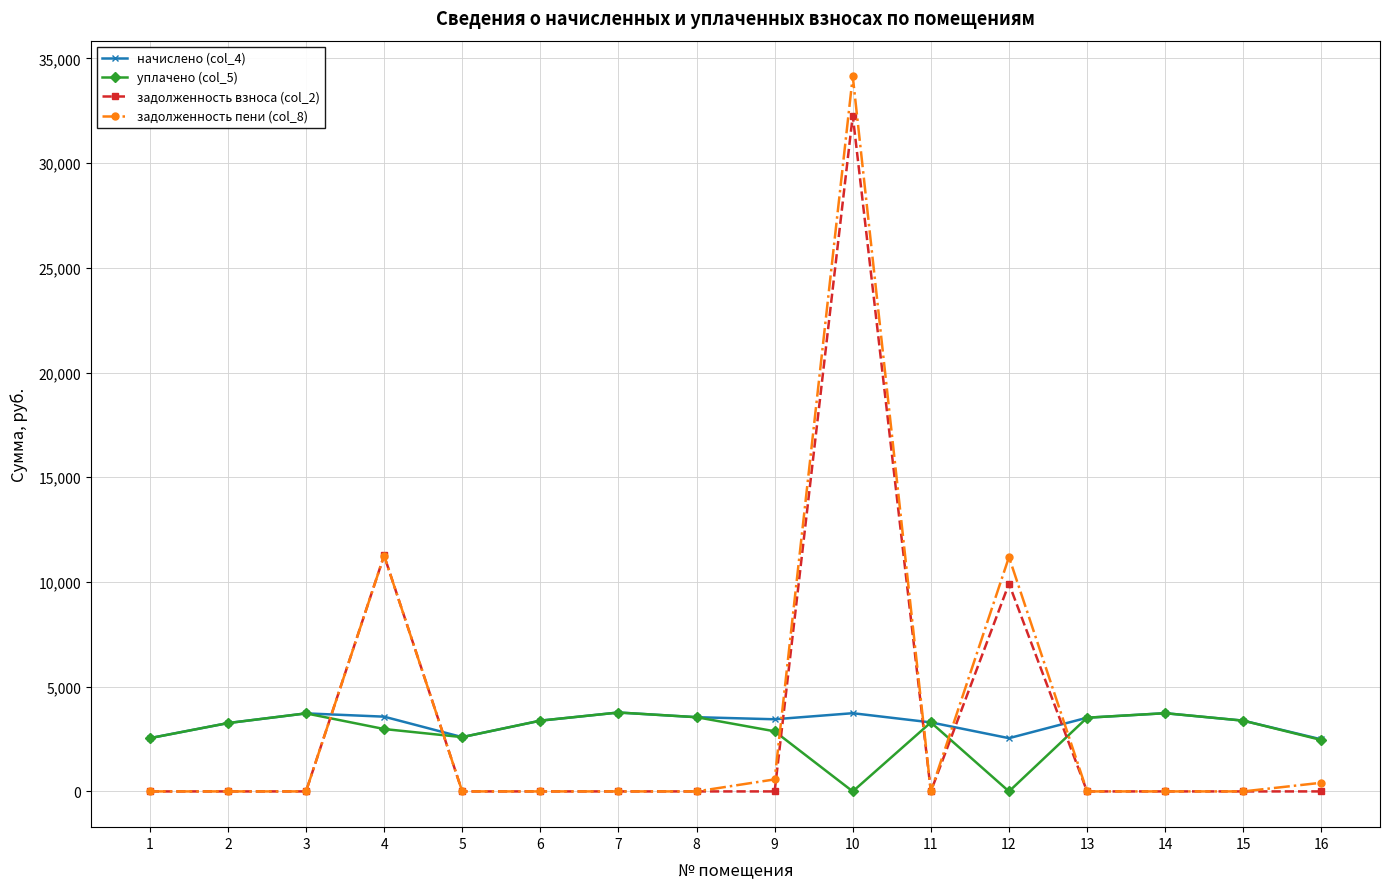

Does the chart have visible grid lines?

Yes